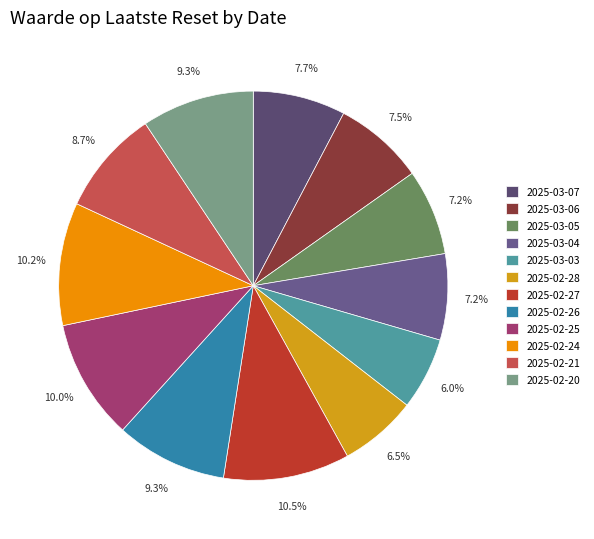

Between 2025-02-26 and 2025-03-06, which is larger?

2025-02-26